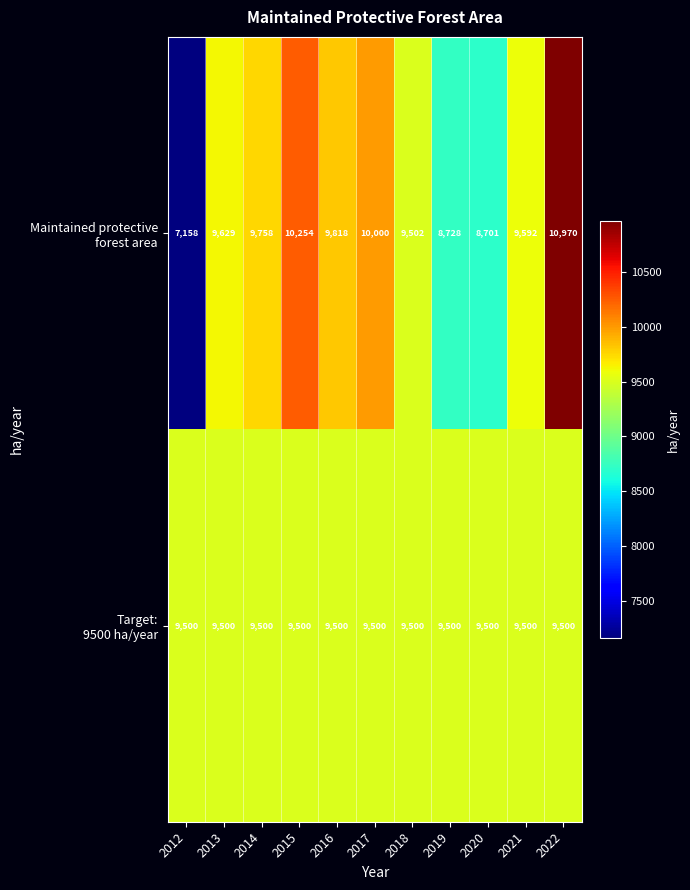

How many distinct data groups are displayed?

2